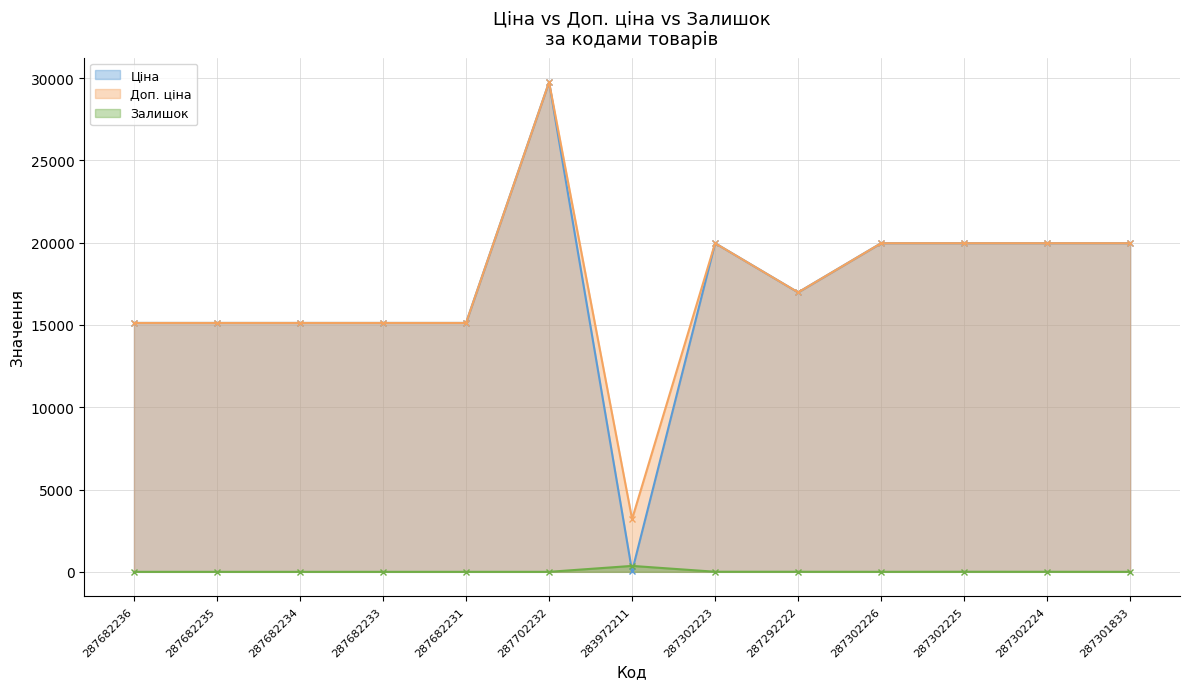

What is the average value of the Доп. ціна series?

17334.6